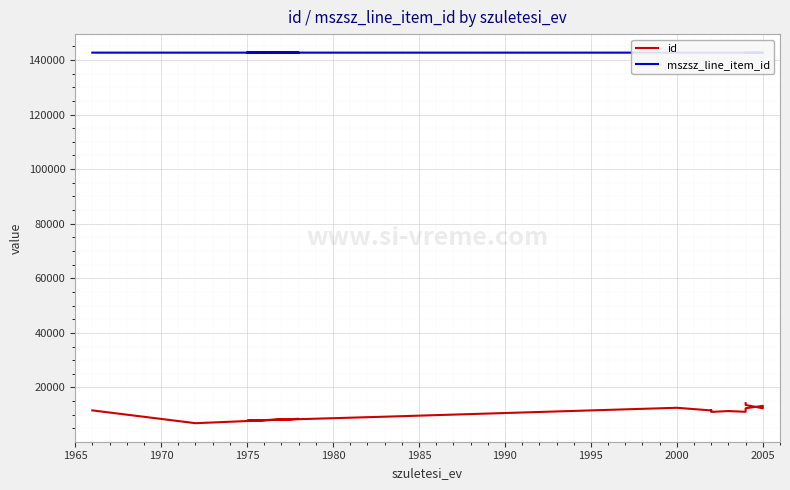

What is the sum of the mszsz_line_item_id values at 1975 and 1980?

285364